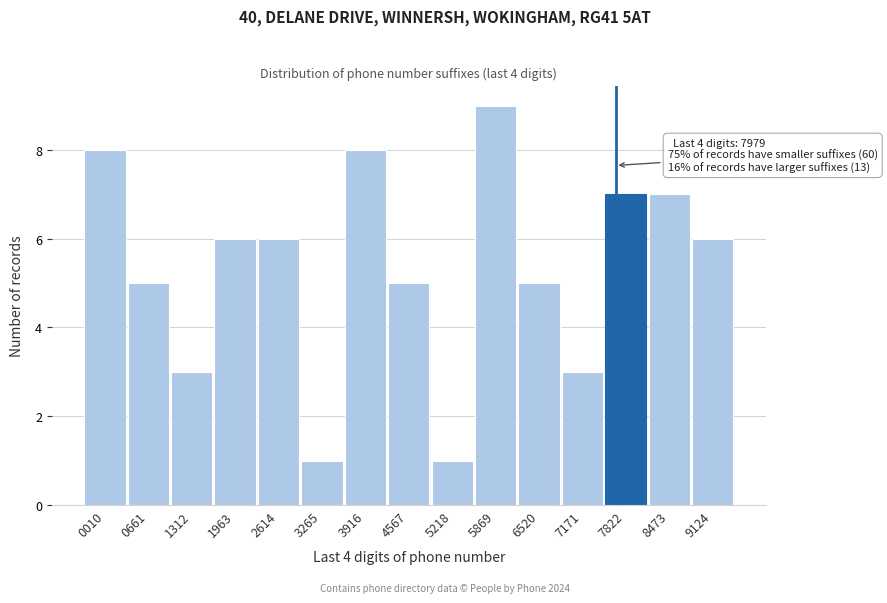

Reading left to right, list all the values displayed in this chart.

0010=8	0661=5	1312=3	1963=6	2614=6	3265=1	3916=8	4567=5	5218=1	5869=9	6520=5	7171=3	7822=7	8473=7	9124=6